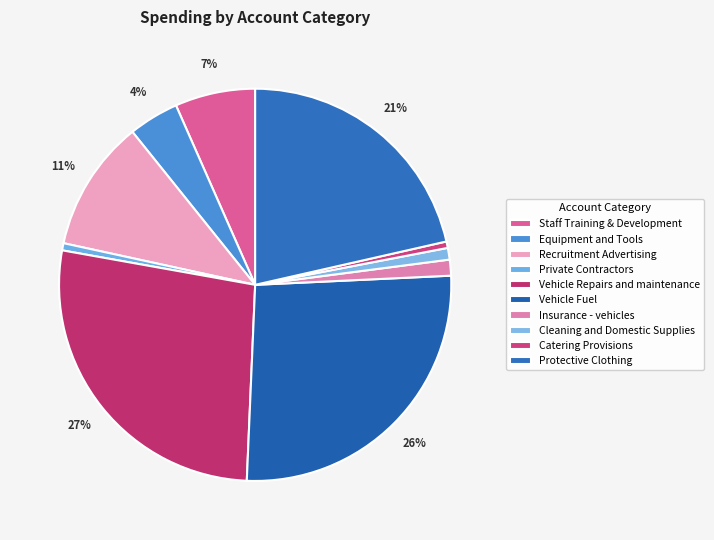

How many segments does this pie chart have?

10